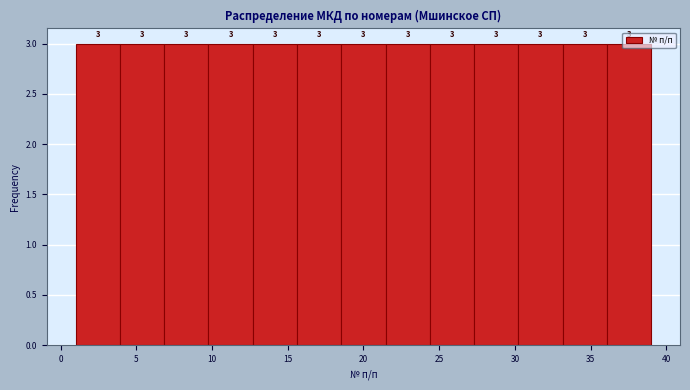

Reading left to right, transcribe this chart: for each bar, give the range it covers on the x-axis and its height. The bar edges are not printed on the chart, so give them approximately, as read against the axis.

1.0 to 4.0: 3
4.0 to 7.0: 3
7.0 to 10.0: 3
10.0 to 12.5: 3
12.5 to 15.5: 3
15.5 to 18.5: 3
18.5 to 21.5: 3
21.5 to 24.5: 3
24.5 to 27.5: 3
27.5 to 30.0: 3
30.0 to 33.0: 3
33.0 to 36.0: 3
36.0 to 39.0: 3